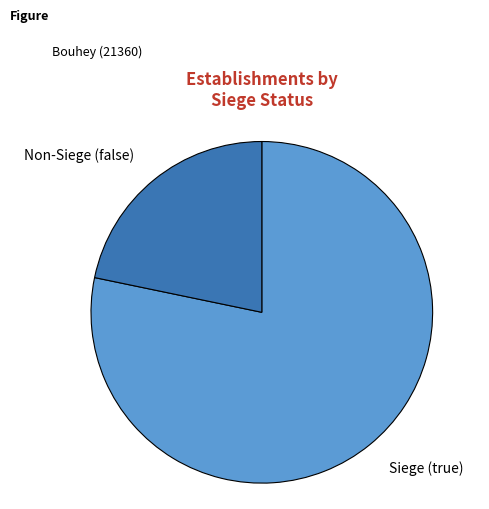

Do Non-Siege (false) and Siege (true) together represent more than half of the pie?

Yes